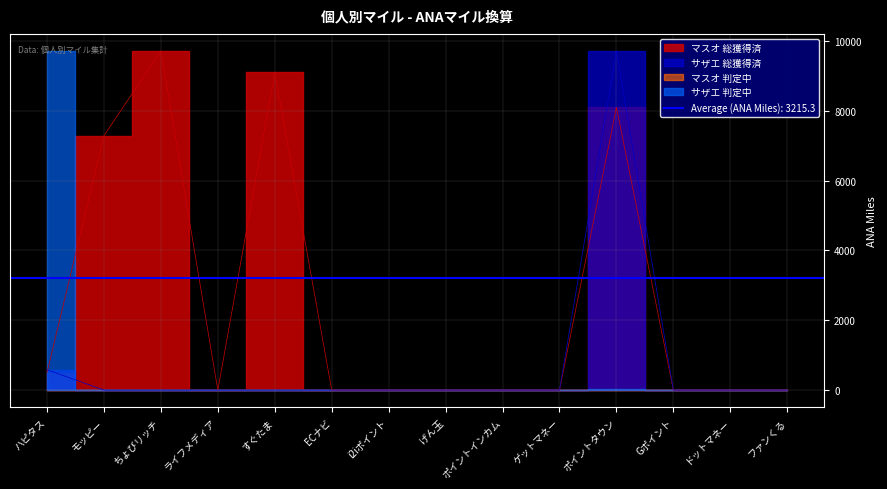

Rank the categories by マスオ 総獲得済 value from lowest to highest.

ライフメディア, ECナビ, i2iポイント, げん玉, ポイントインカム, ゲットマネー, Gポイント, ドットマネー, ファンくる, ハピタス, モッピー, ポイントタウン, すぐたま, ちょびリッチ